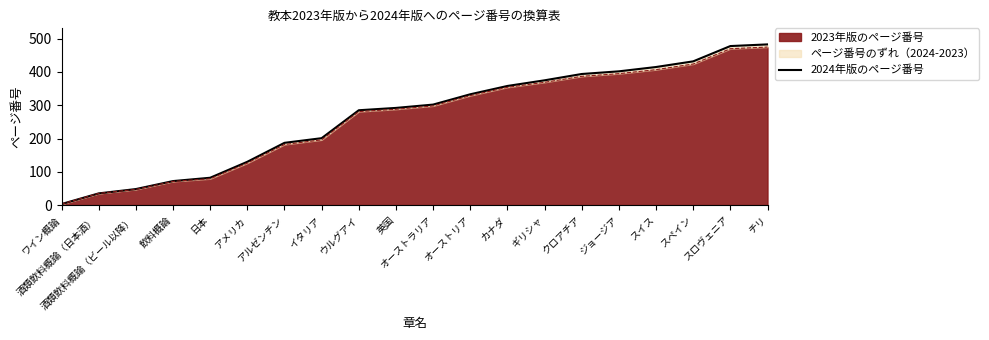

Where is the data nearest to the value 243?

イタリア